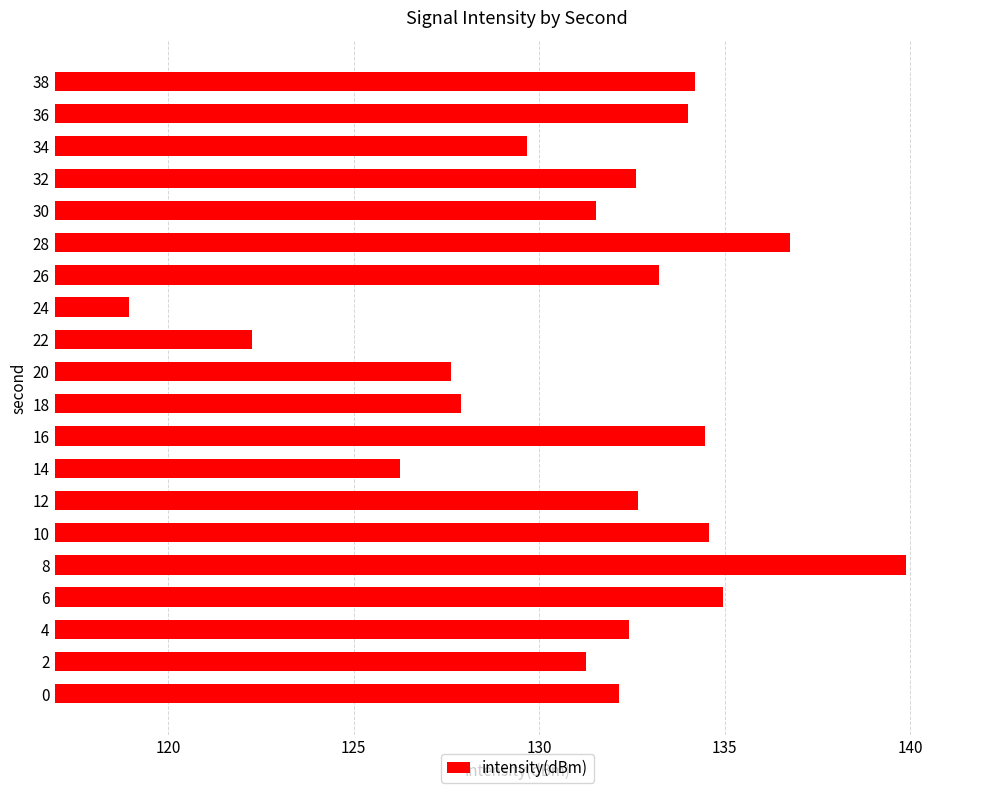

The value at 28 is 196.0. True or false?

False